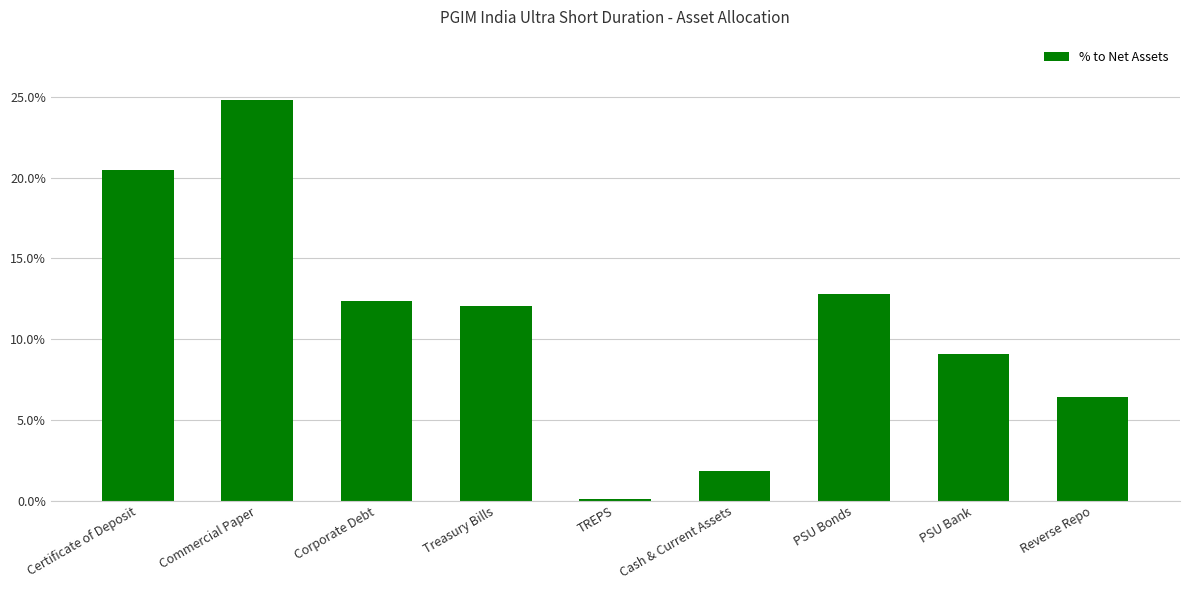

How many data points does each series have?

9